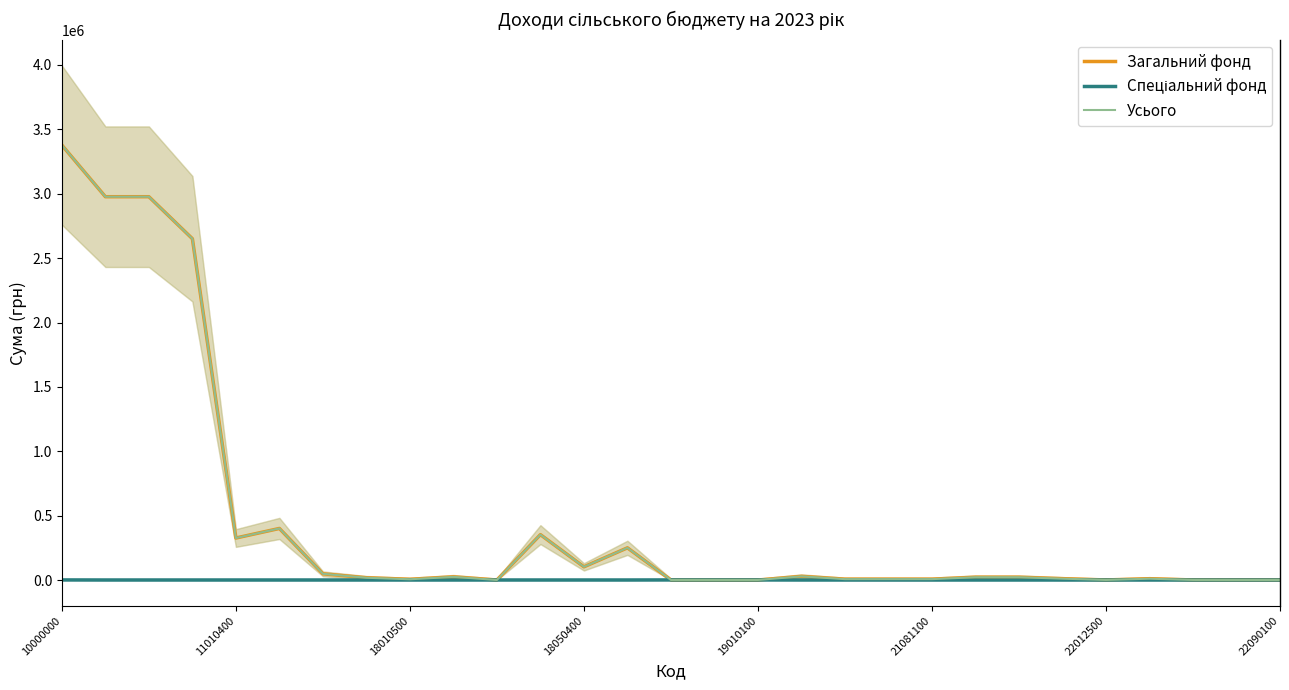

Rank the series by their maximum value, from highest to lowest.

Усього, Загальний фонд, Спеціальний фонд